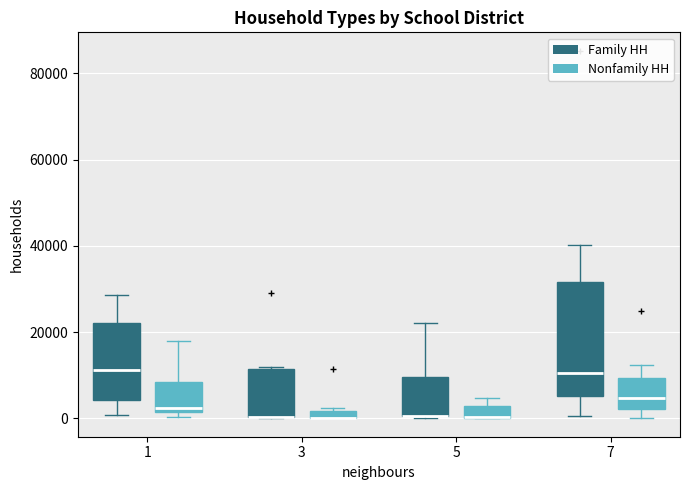

Where is the lower edge of the box for 5 (Family HH) on the y-axis? The values are not printed on the chart, so give them approximately, as read against the axis.

0